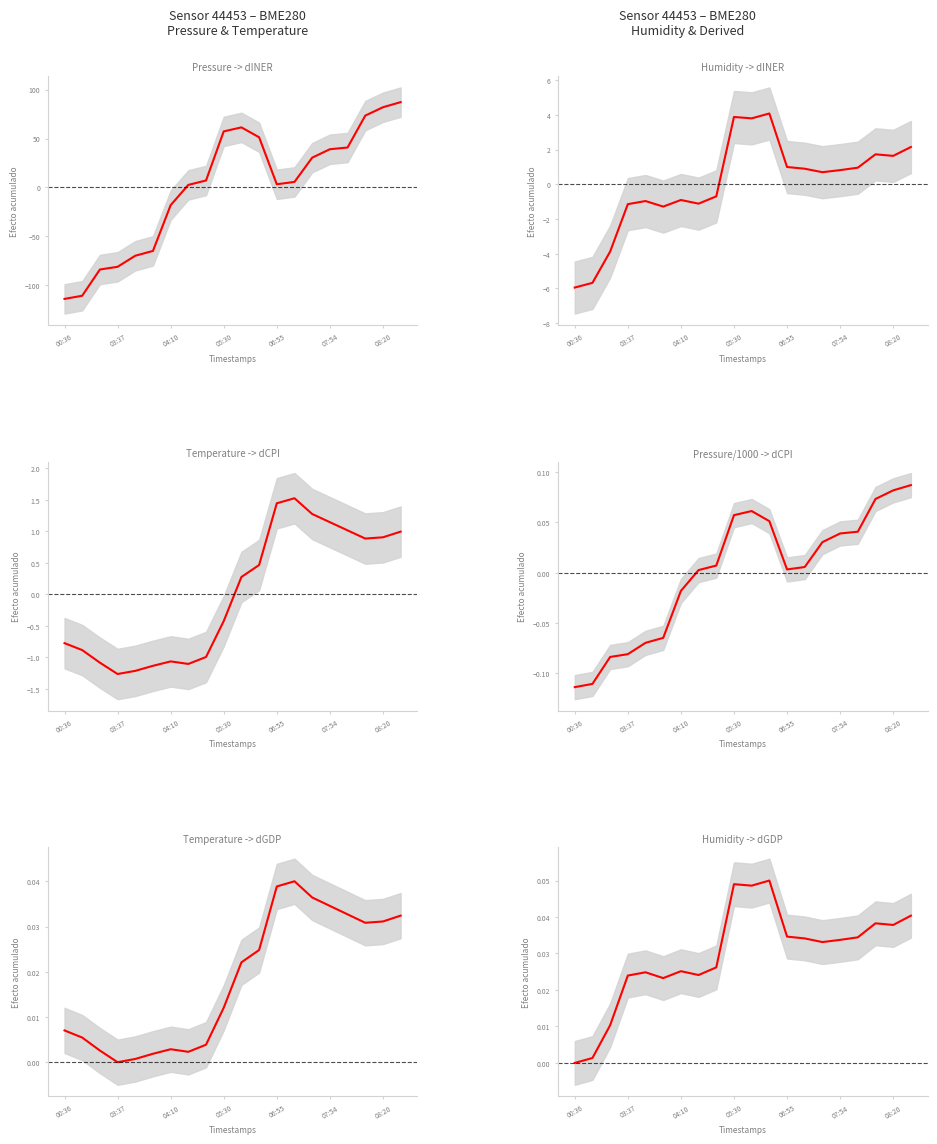

At how many categories does at least one series exceed 16?

9